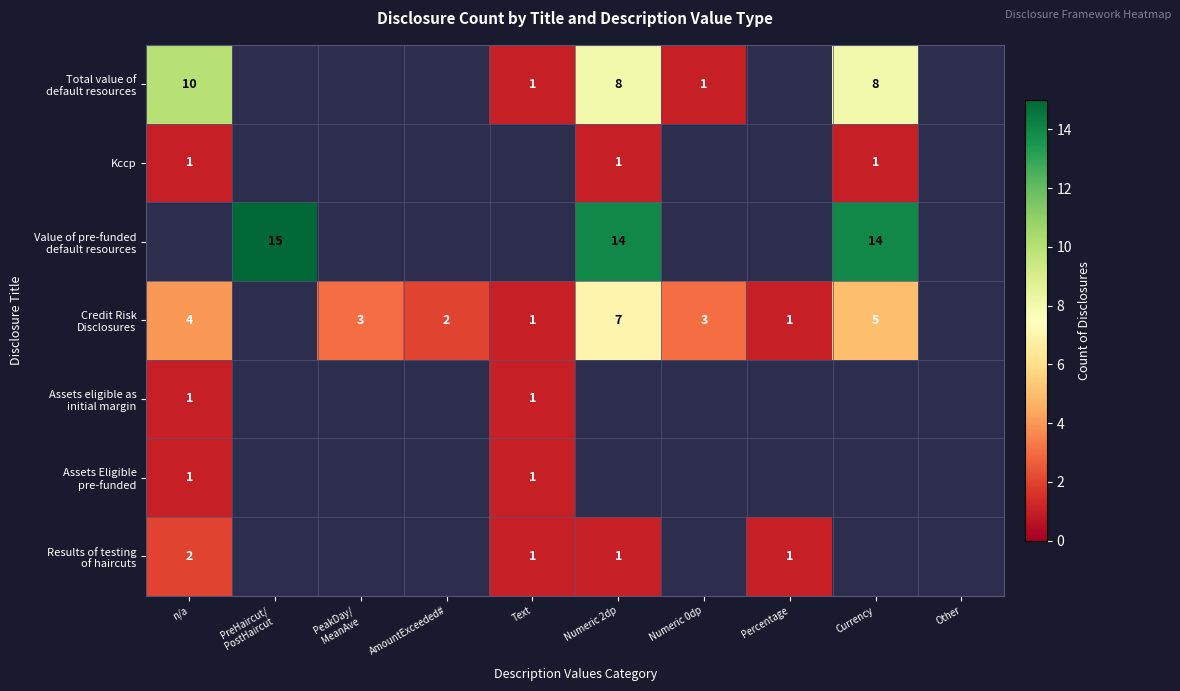

The Kccp series shows 1 at Numeric 2dp. True or false?

True